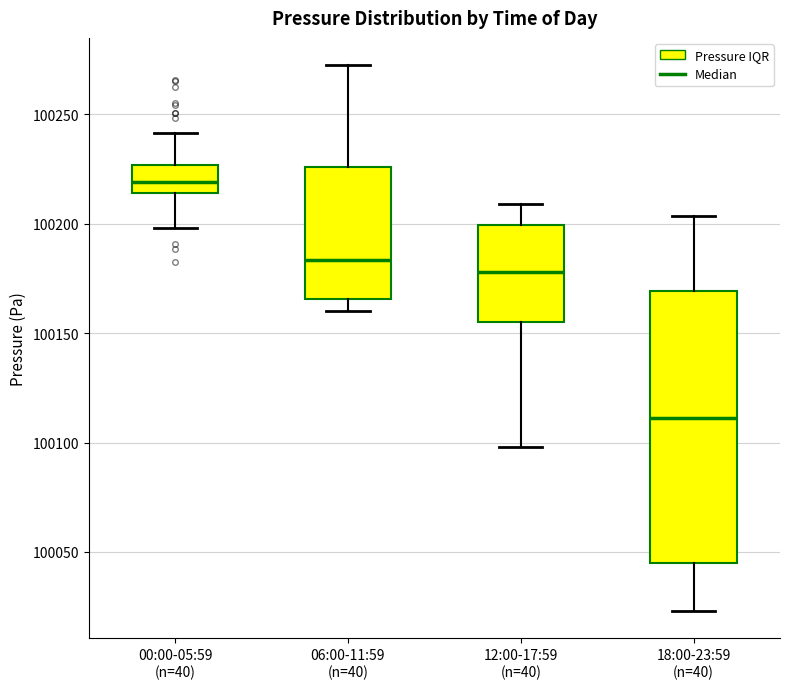

Comparing the boxes themselves (not the whiskers), which one is the tallest?

18:00-23:59 (n=40)